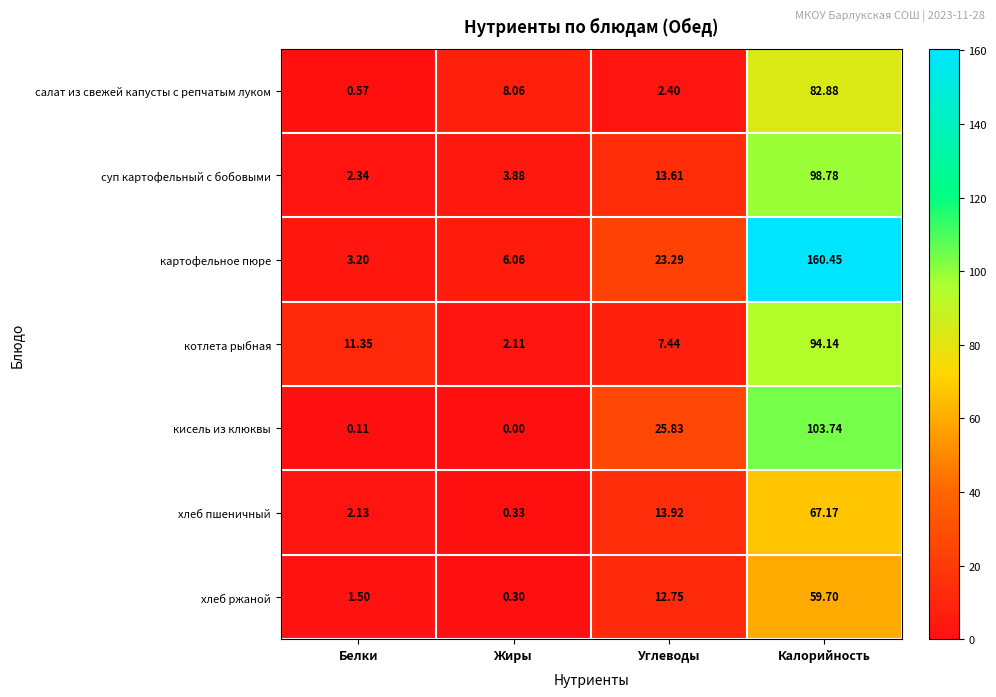

Which series has the largest range (max minus min)?

картофельное пюре